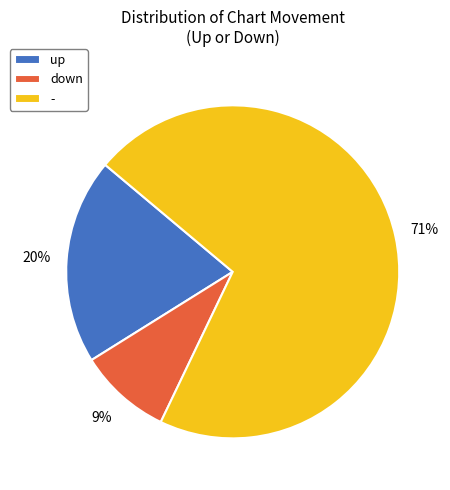

To the nearest percent, what is the difference between the largest and smallest slice percentages?

62%